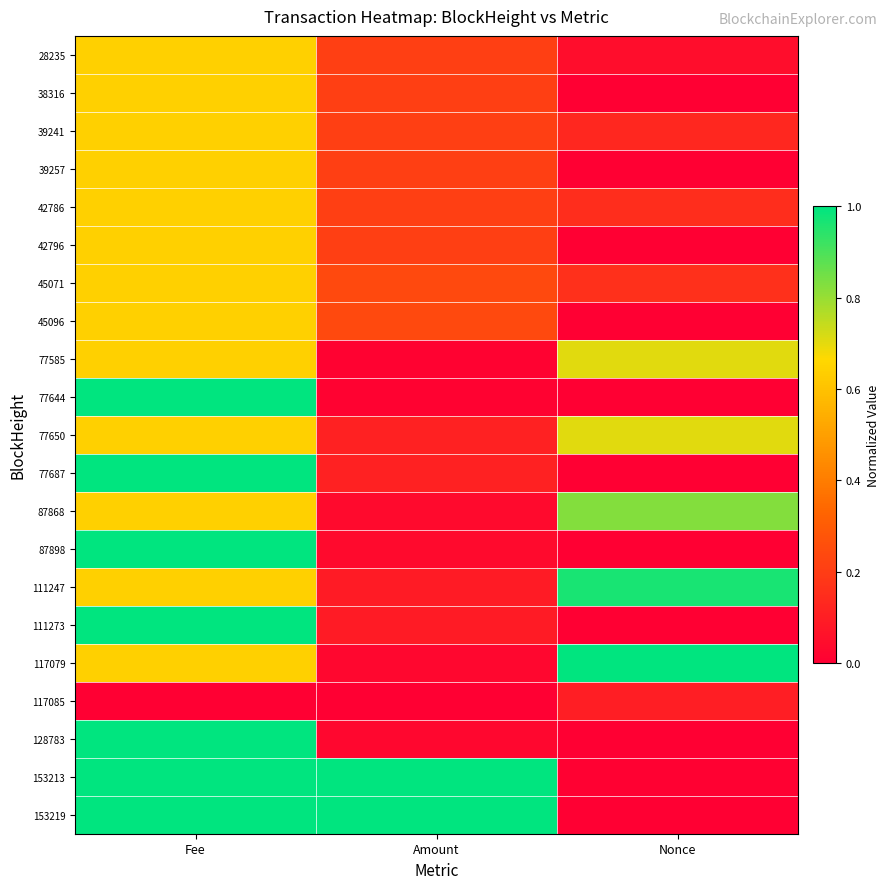

Reading left to right, list all the values displayed in this chart.

28235: Fee=0.6	Amount=0.2	Nonce=0.0
38316: Fee=0.6	Amount=0.2	Nonce=0.0
39241: Fee=0.6	Amount=0.2	Nonce=0.1
39257: Fee=0.6	Amount=0.2	Nonce=0.0
42786: Fee=0.6	Amount=0.2	Nonce=0.1
42796: Fee=0.6	Amount=0.2	Nonce=0.0
45071: Fee=0.6	Amount=0.2	Nonce=0.2
45096: Fee=0.6	Amount=0.2	Nonce=0.0
77585: Fee=0.6	Amount=0.0	Nonce=0.7
77644: Fee=1.0	Amount=0.0	Nonce=0.0
77650: Fee=0.6	Amount=0.1	Nonce=0.7
77687: Fee=1.0	Amount=0.1	Nonce=0.0
87868: Fee=0.6	Amount=0.0	Nonce=0.8
87898: Fee=1.0	Amount=0.0	Nonce=0.0
111247: Fee=0.6	Amount=0.1	Nonce=1.0
111273: Fee=1.0	Amount=0.1	Nonce=0.0
117079: Fee=0.6	Amount=0.0	Nonce=1.0
117085: Fee=0.0	Amount=0.0	Nonce=0.1
128783: Fee=1.0	Amount=0.0	Nonce=0.0
153213: Fee=1.0	Amount=1.0	Nonce=0.0
153219: Fee=1.0	Amount=1.0	Nonce=0.0